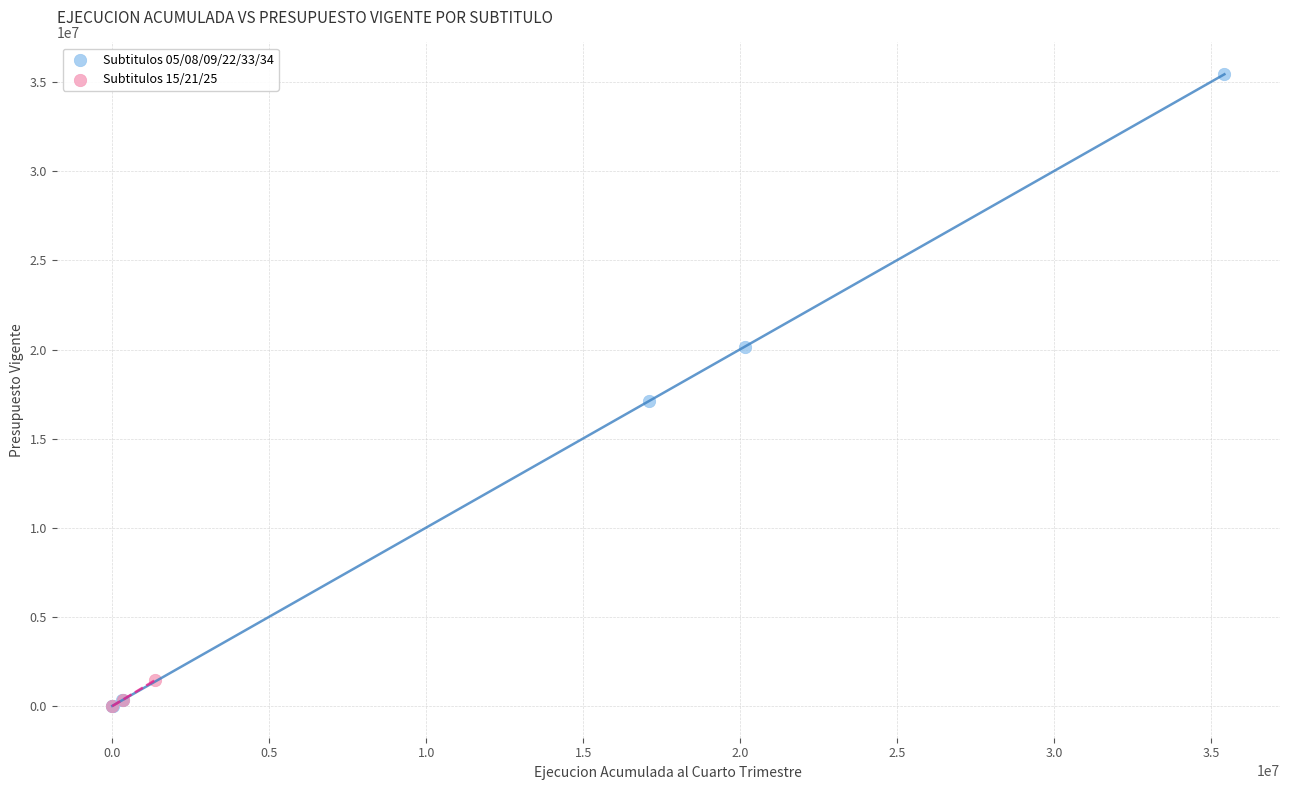

Which series has the widest spread of Y values?

Subtitulos 05/08/09/22/33/34